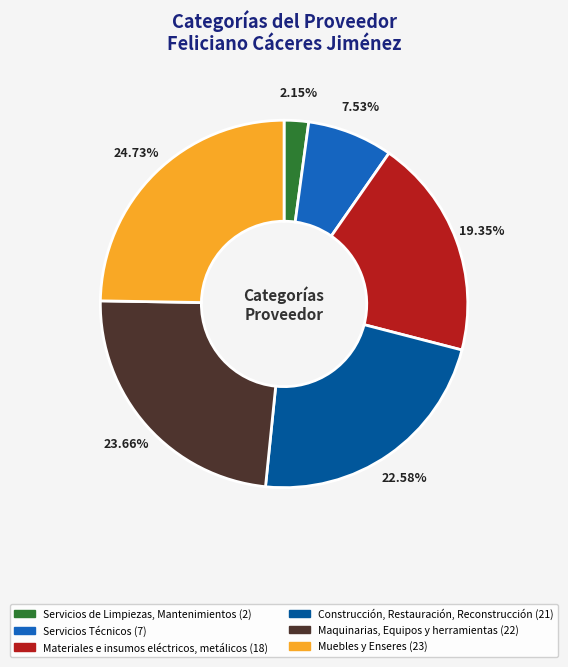

Does Servicios Técnicos account for over 50% of the chart?

No